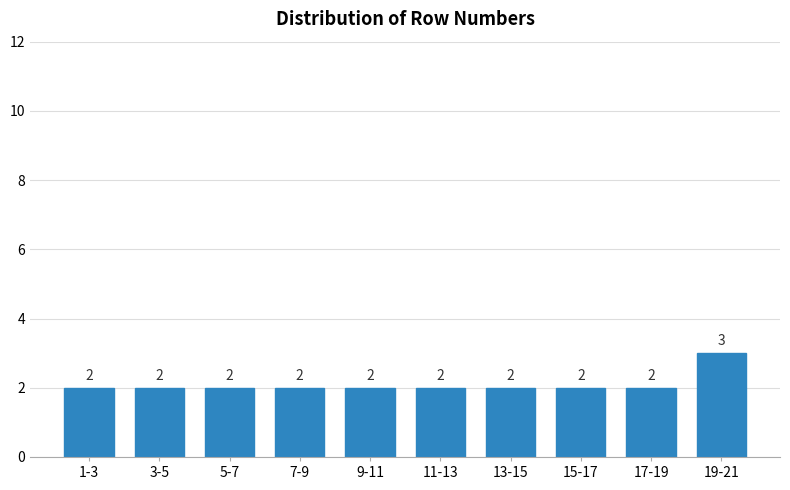

Reading left to right, extract all data points from this chart.

1-3=2	3-5=2	5-7=2	7-9=2	9-11=2	11-13=2	13-15=2	15-17=2	17-19=2	19-21=3